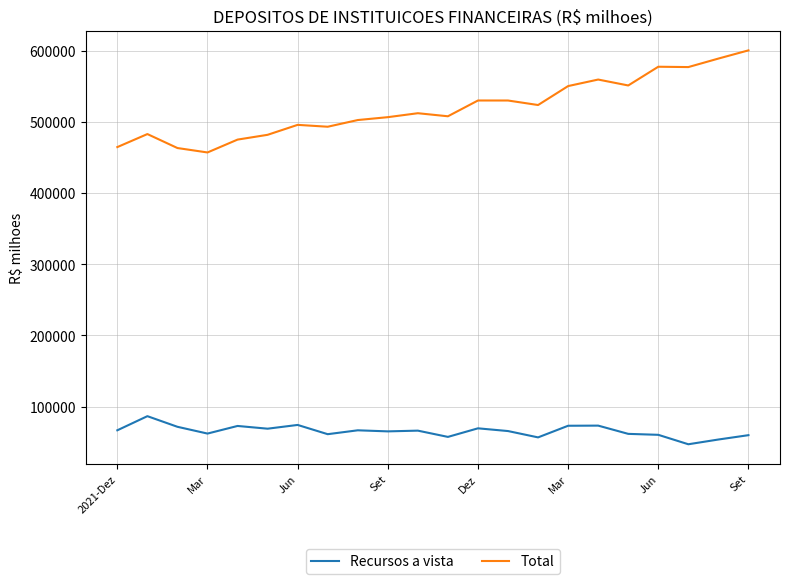

How many lines are shown in the chart?

2